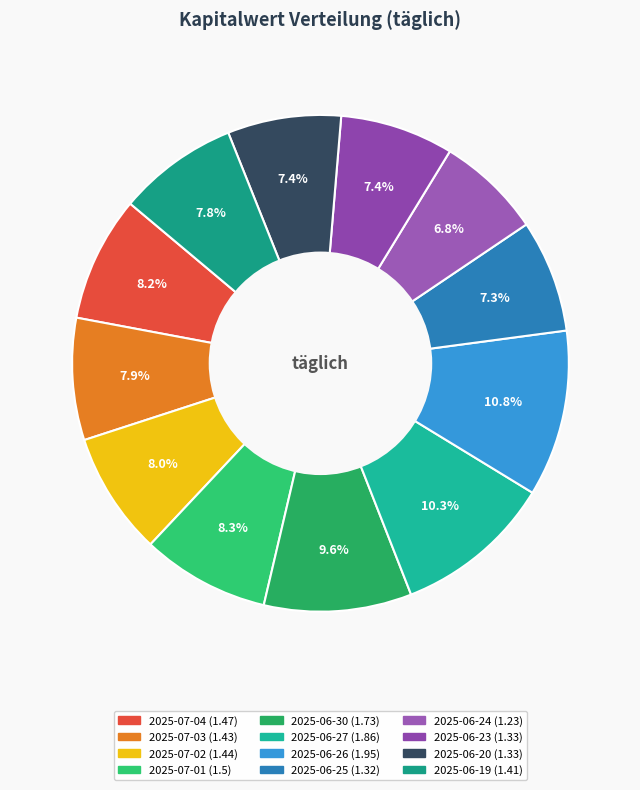

Does 2025-06-23 account for over 50% of the chart?

No